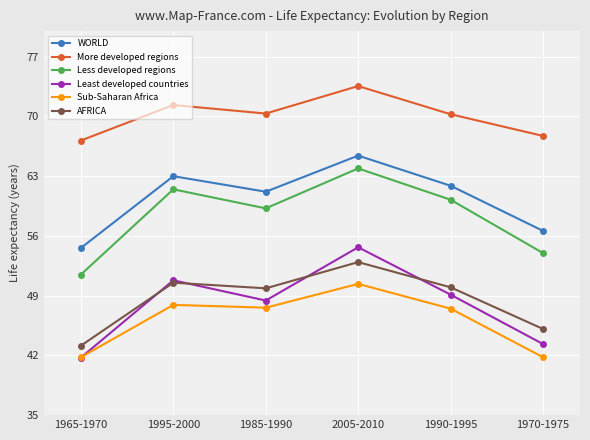

Is this an area chart (filled region under the line)?

No